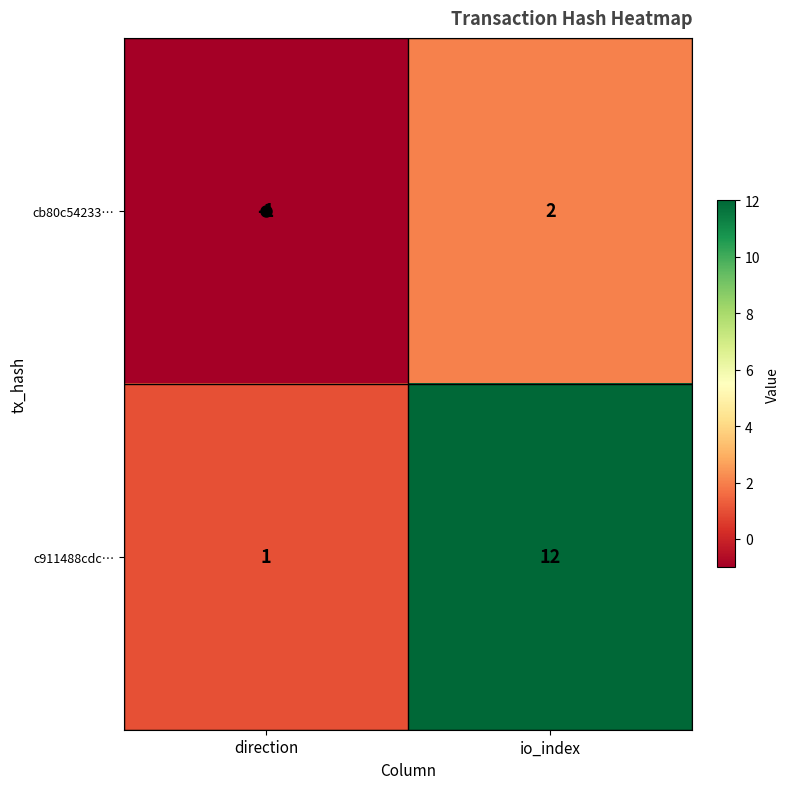

How many series are shown in this chart?

2